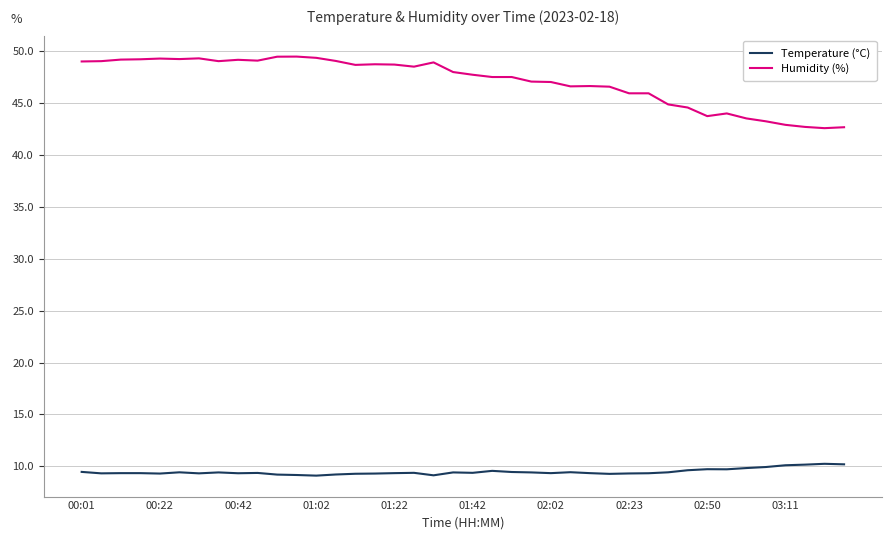

What is the minimum value shown in the chart?

9.1